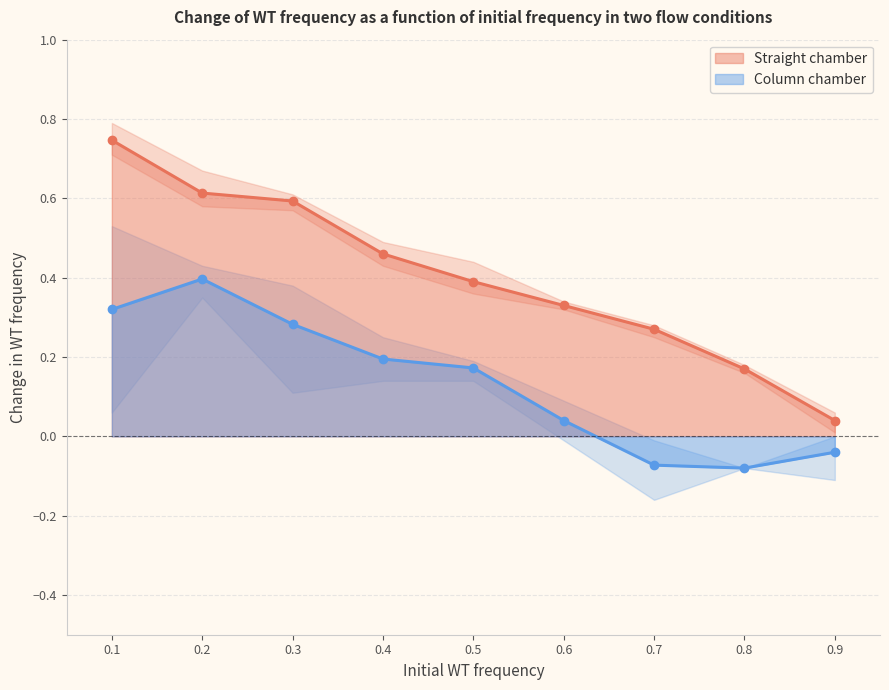

True or false: Column chamber and Straight chamber cross at least once.

False